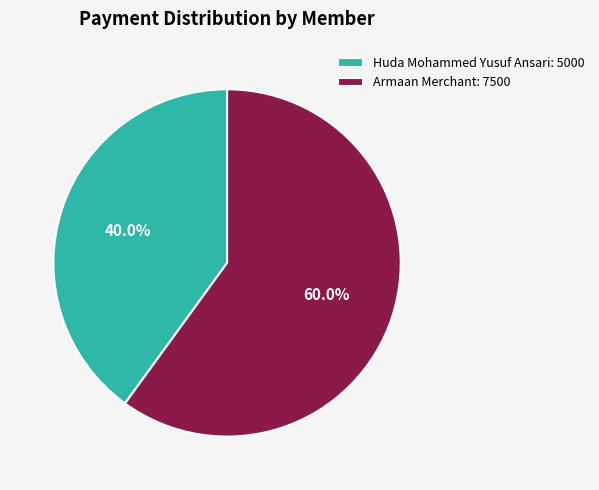

Which has a higher value, Armaan Merchant: 7500 or Huda Mohammed Yusuf Ansari: 5000?

Armaan Merchant: 7500